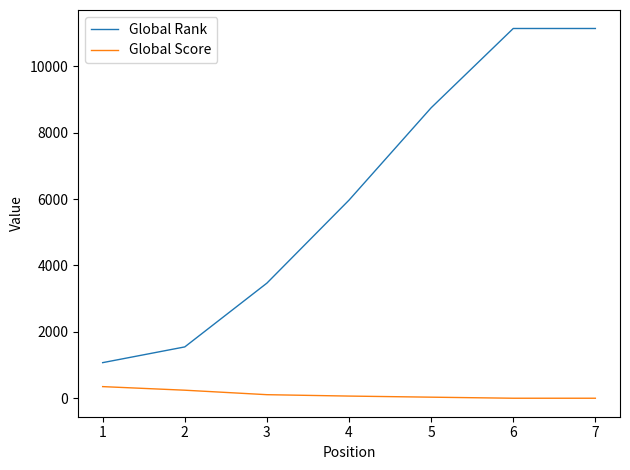

Which series has the largest range (max minus min)?

Global Rank